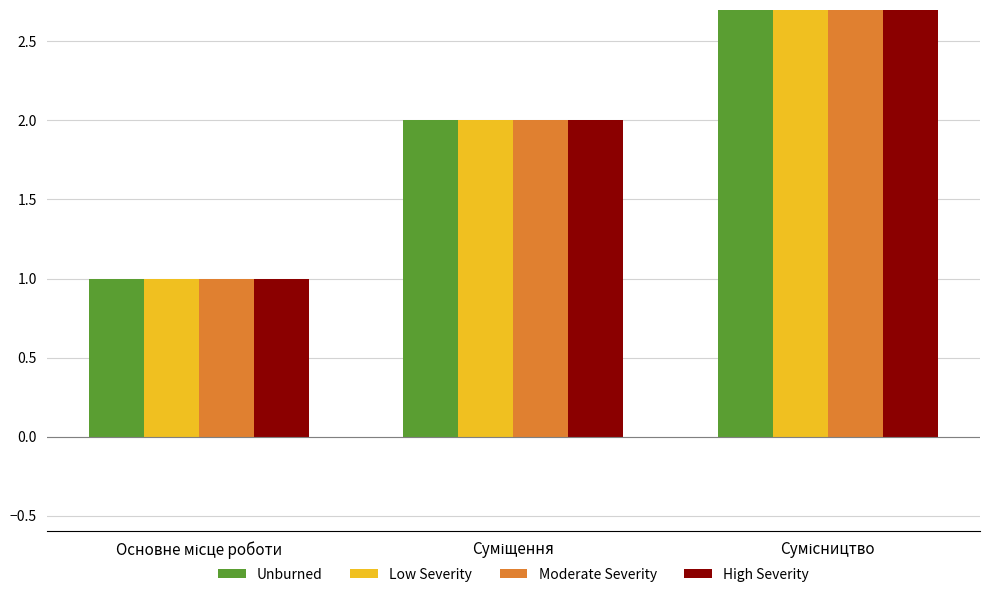

What is the sum of all Low Severity values?

6